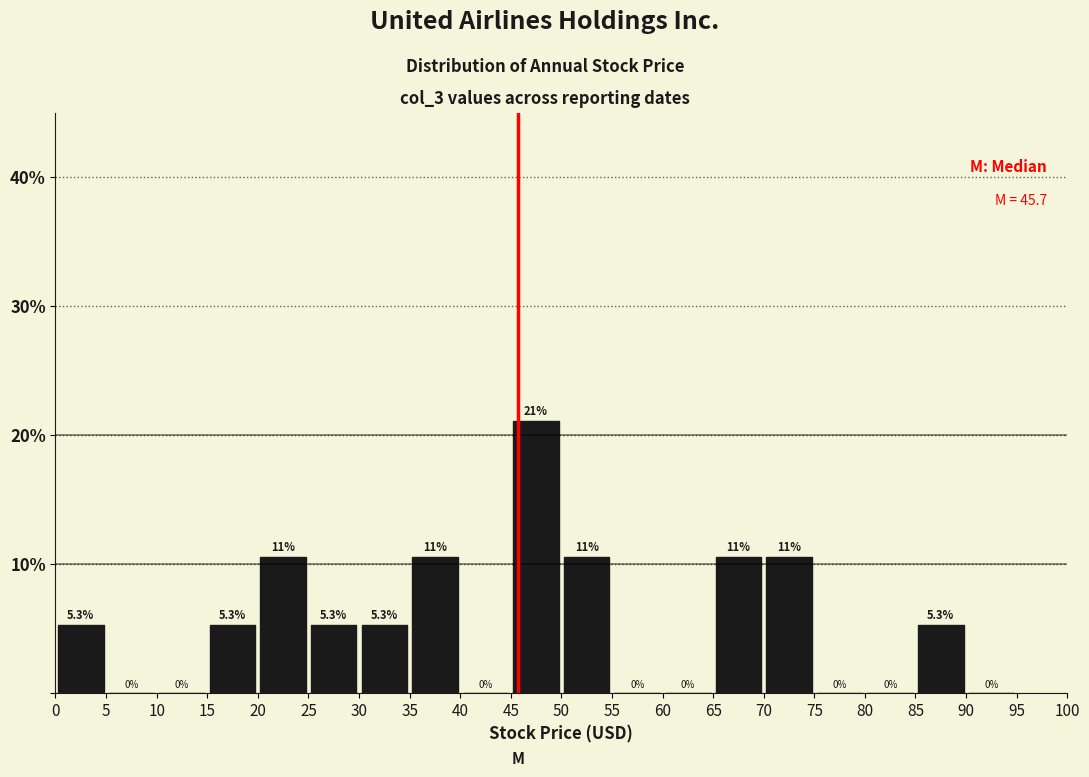

Over which range of the x-axis is the bar tallest?

45 to 50